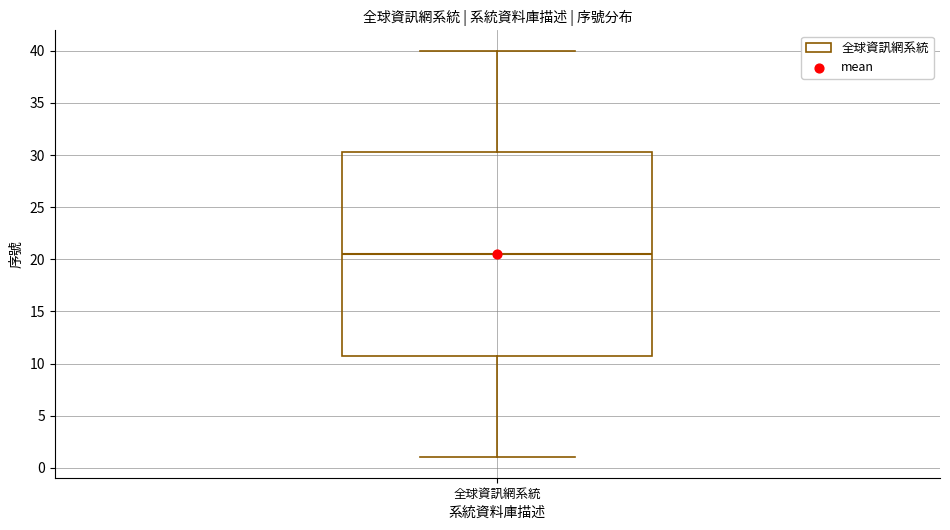

Where is the lower edge of the box for 全球資訊網系統 on the y-axis? The values are not printed on the chart, so give them approximately, as read against the axis.

11.0